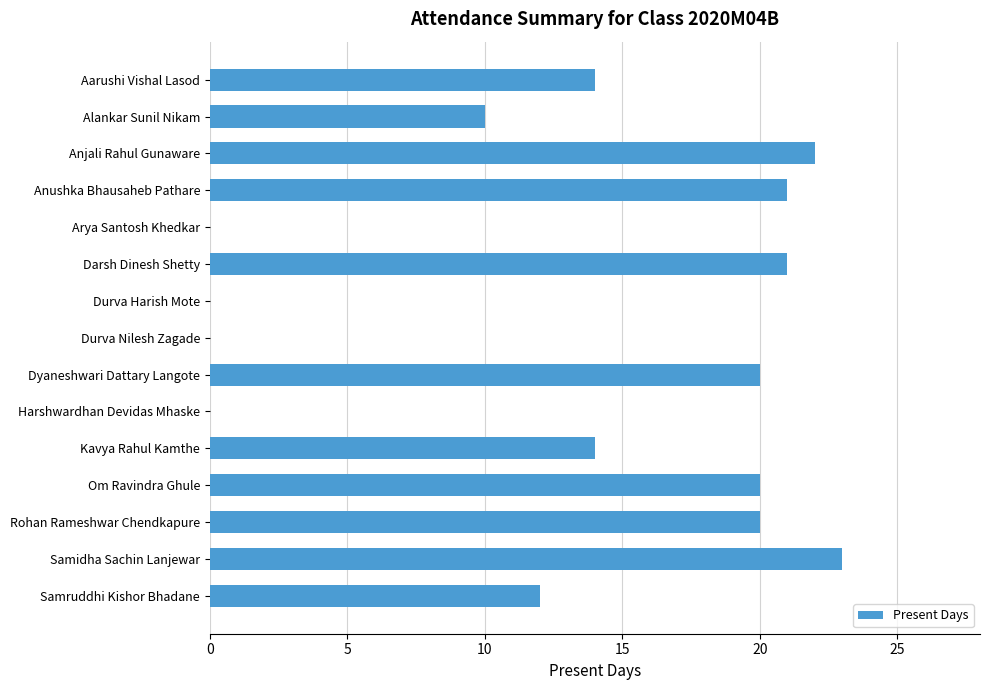

How many data points does each series have?

15